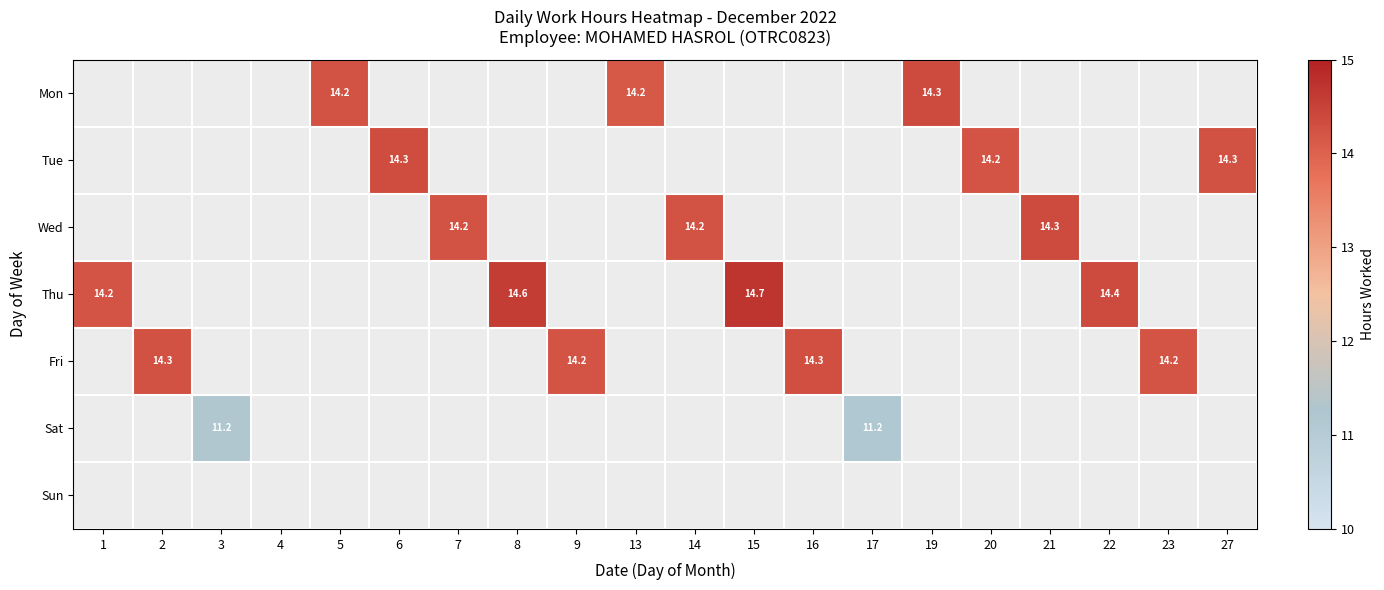

Count the number of data series in this chart.

7